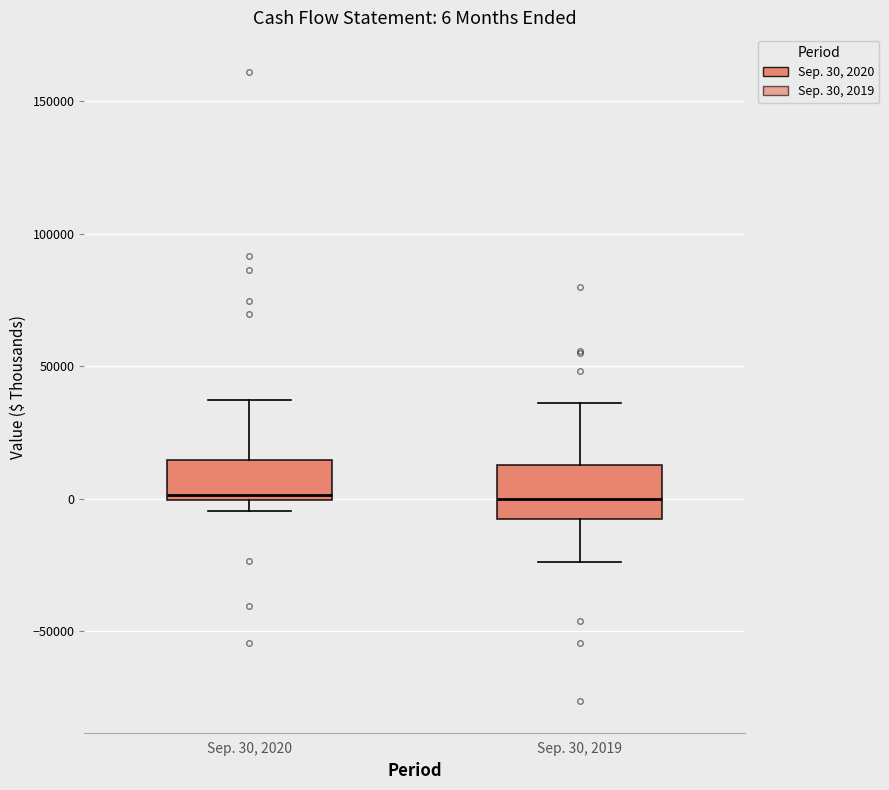

Comparing the boxes themselves (not the whiskers), which one is the tallest?

Sep. 30, 2019